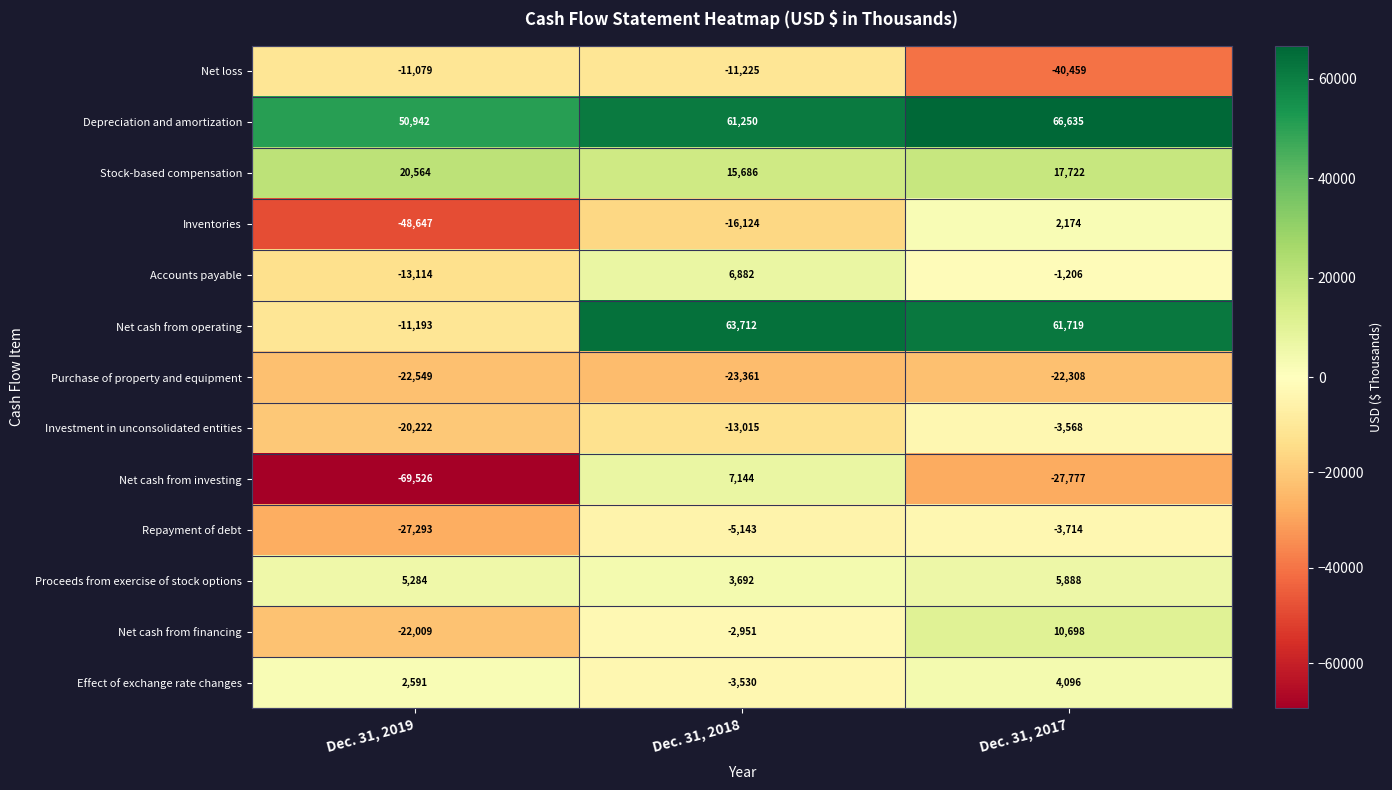

How many data points does each series have?

3